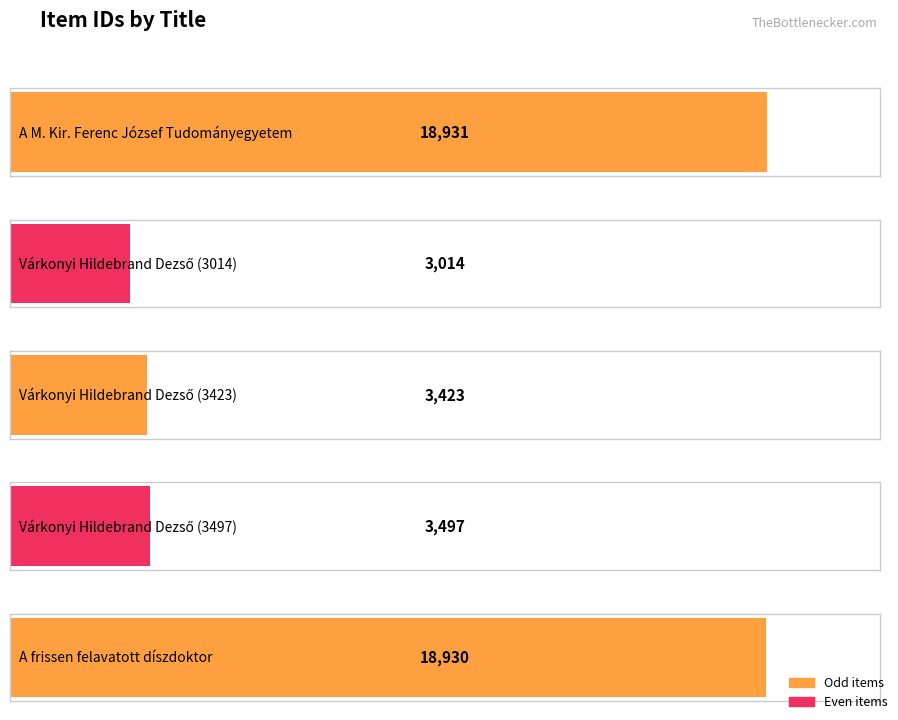

Count the number of values greater than 3497.

2